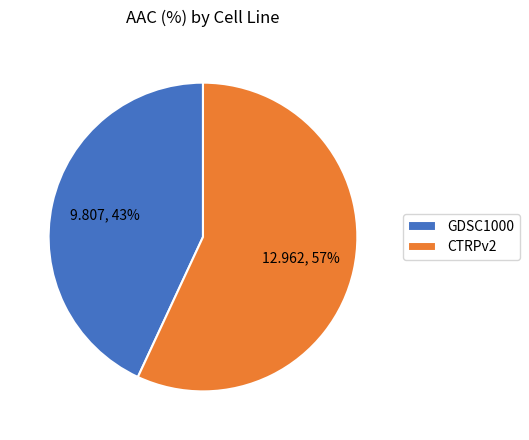

Which has a higher value, GDSC1000 or CTRPv2?

CTRPv2